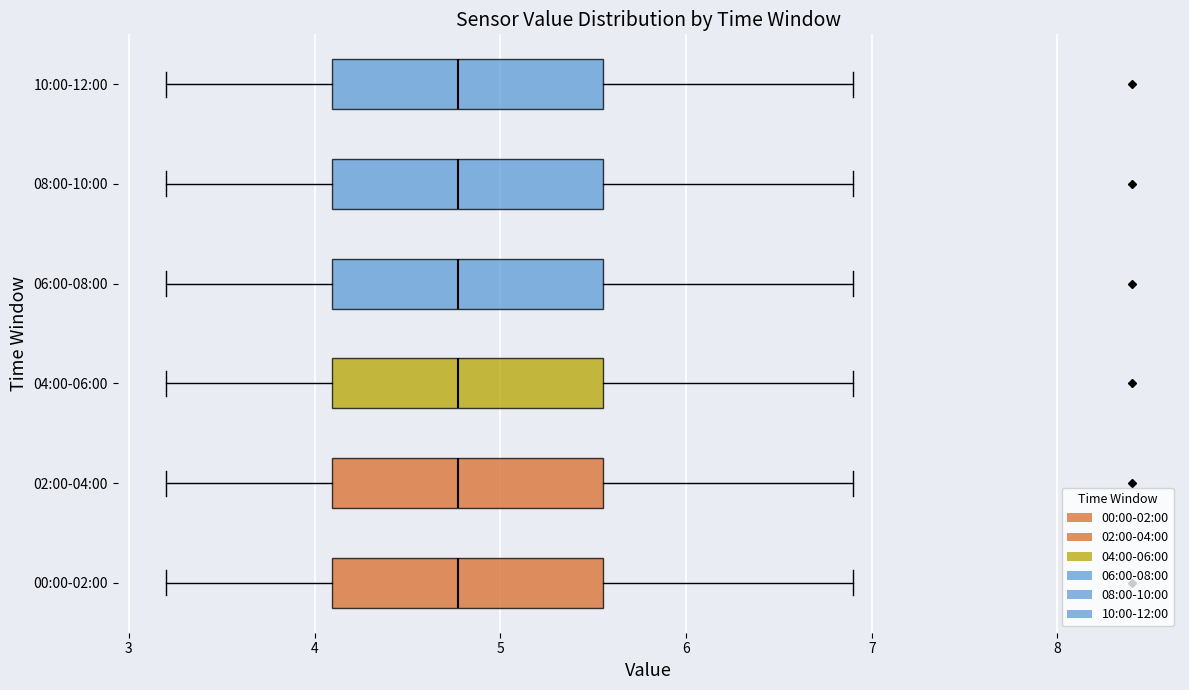

Reading bottom to top, read every box against the x-axis: the position of its median line, the range the box covers, and the ends of its whiskers. The values are not printed on the chart, so give them approximately, as read against the axis.

00:00-02:00: median 4.8, box 4.1 to 5.6, whiskers 3.2 to 6.9
02:00-04:00: median 4.8, box 4.1 to 5.6, whiskers 3.2 to 6.9
04:00-06:00: median 4.8, box 4.1 to 5.6, whiskers 3.2 to 6.9
06:00-08:00: median 4.8, box 4.1 to 5.6, whiskers 3.2 to 6.9
08:00-10:00: median 4.8, box 4.1 to 5.6, whiskers 3.2 to 6.9
10:00-12:00: median 4.8, box 4.1 to 5.6, whiskers 3.2 to 6.9